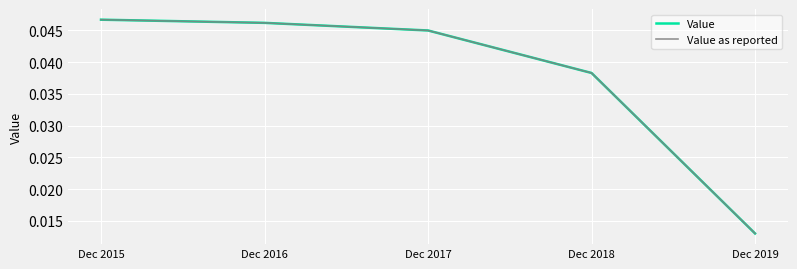

Does the chart display data point markers on the line(s)?

No